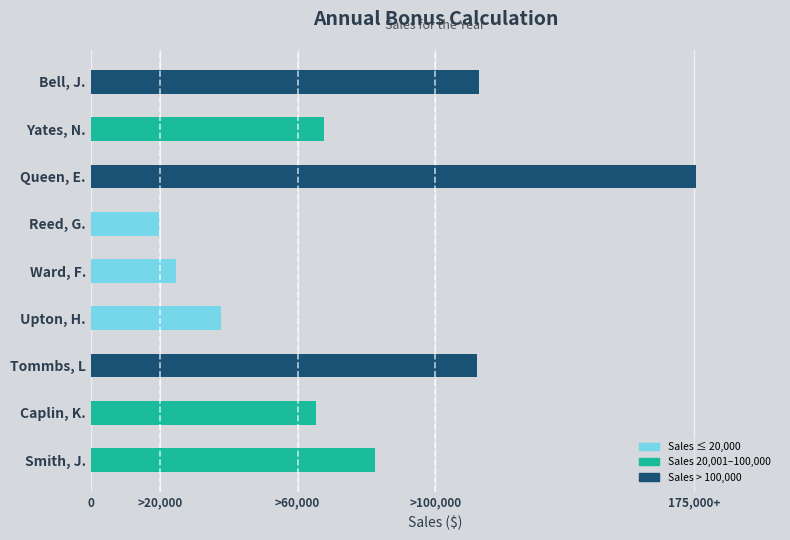

Does the chart contain any negative values?

No